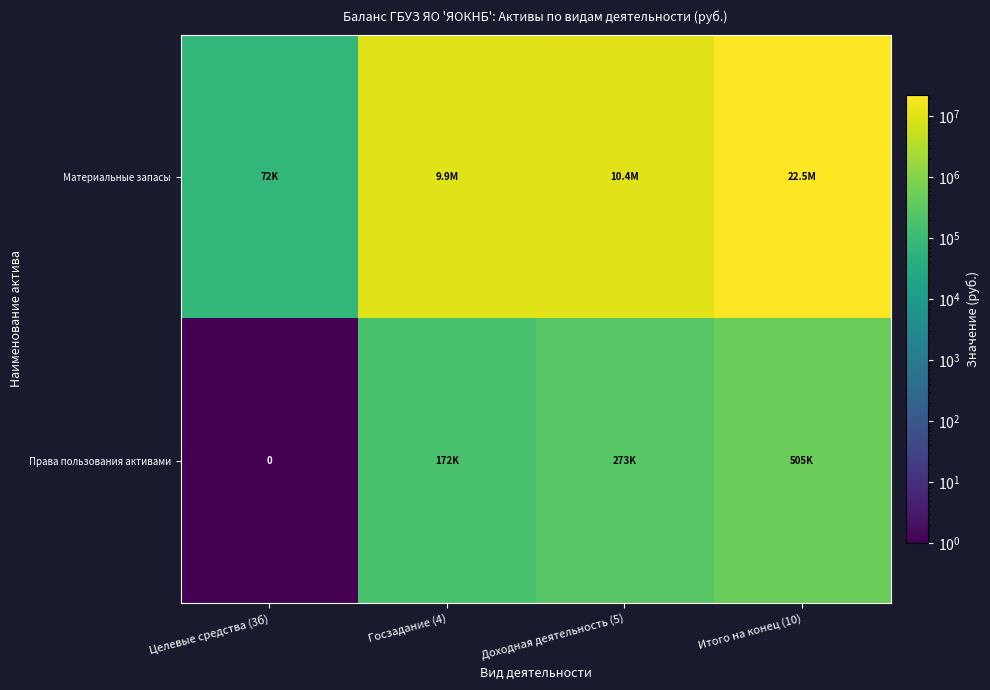

What is the highest value of the Материальные запасы series?

22528466.6